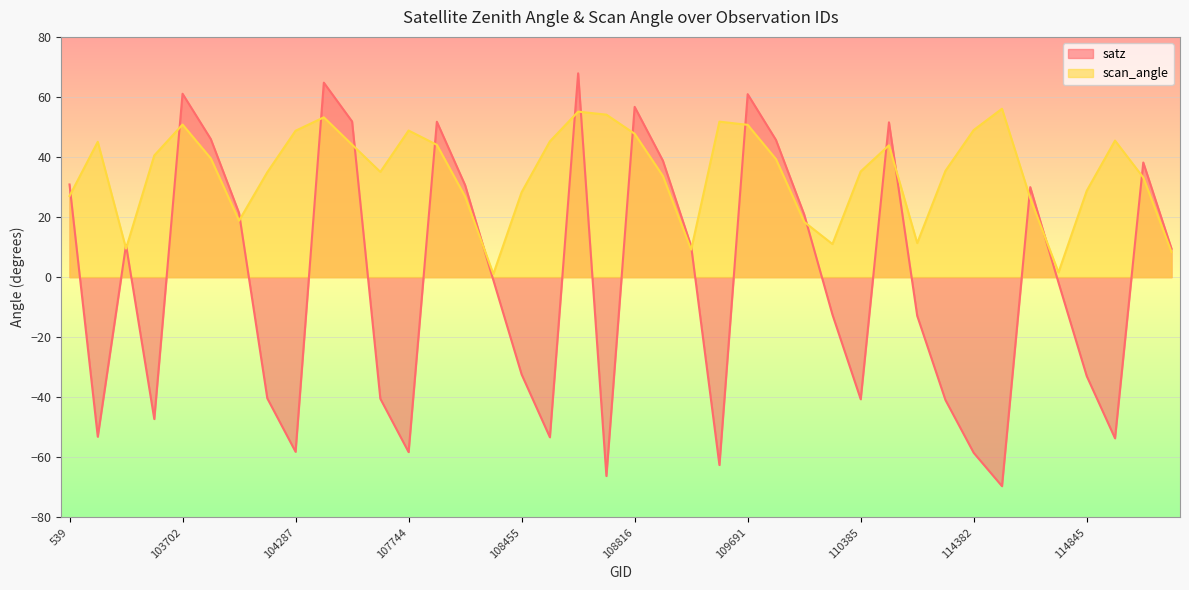

What position from the left is 109157?

23